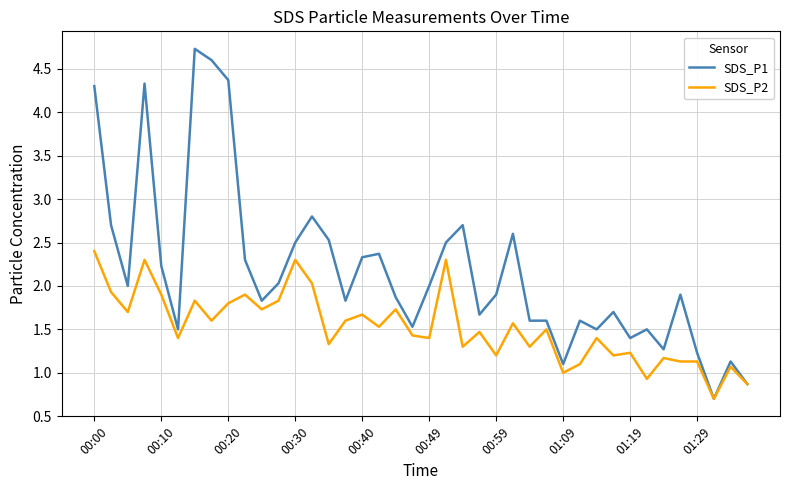

What is the maximum value for SDS_P1?

4.7